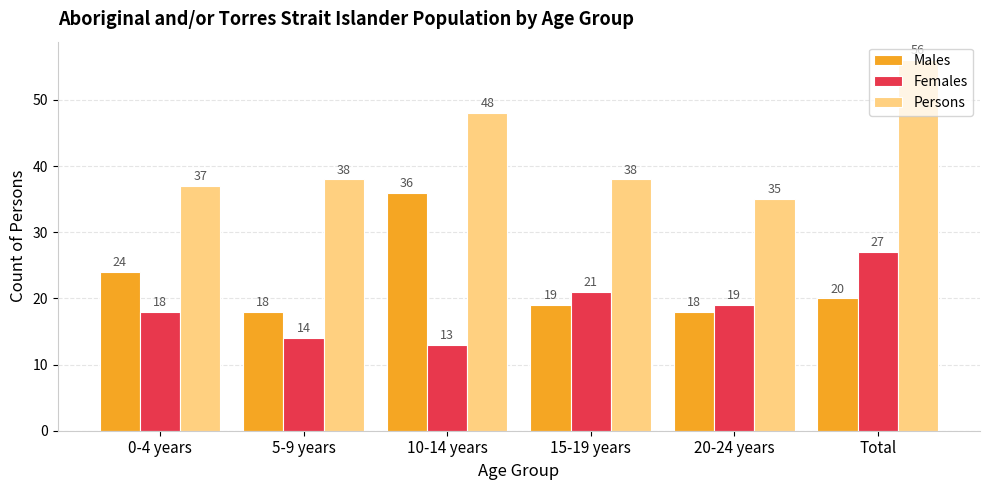

Does the chart contain any negative values?

No